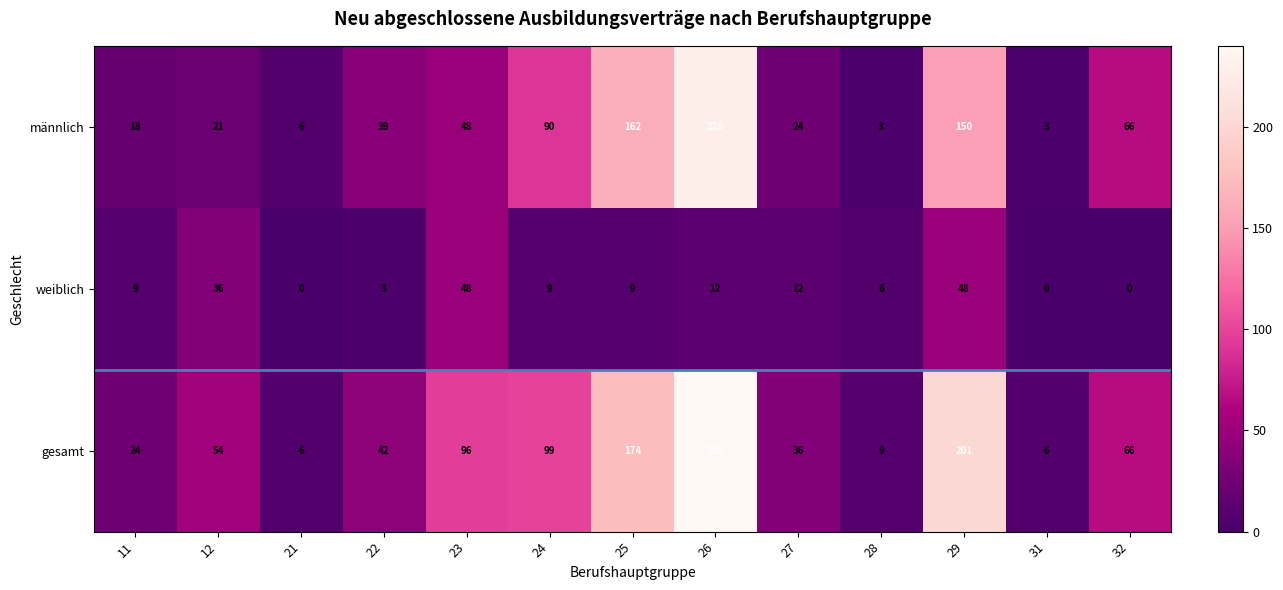

List the series in order of their peak value, lowest first.

weiblich, männlich, gesamt